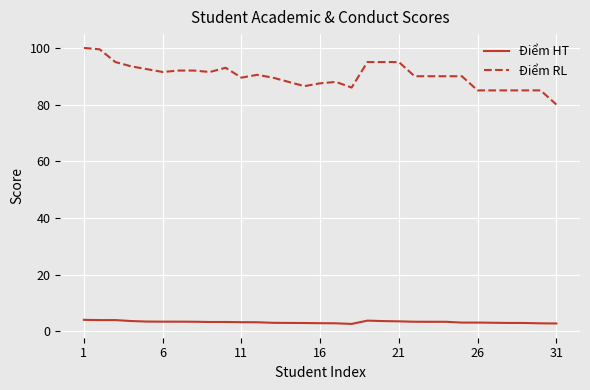

True or false: Điểm RL and Điểm HT intersect in this chart.

False